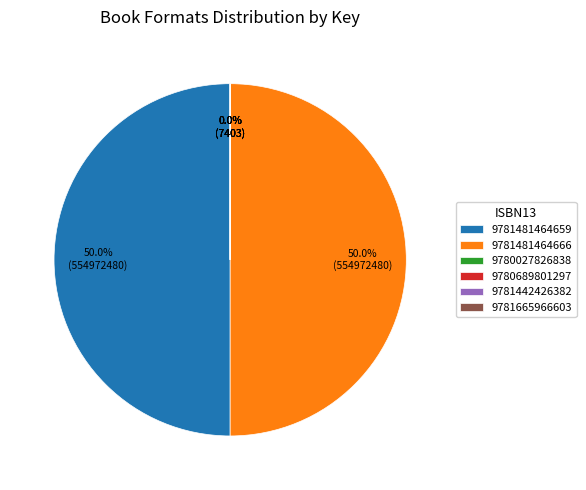

To the nearest percent, what is the difference between the largest and smallest slice percentages?

50%